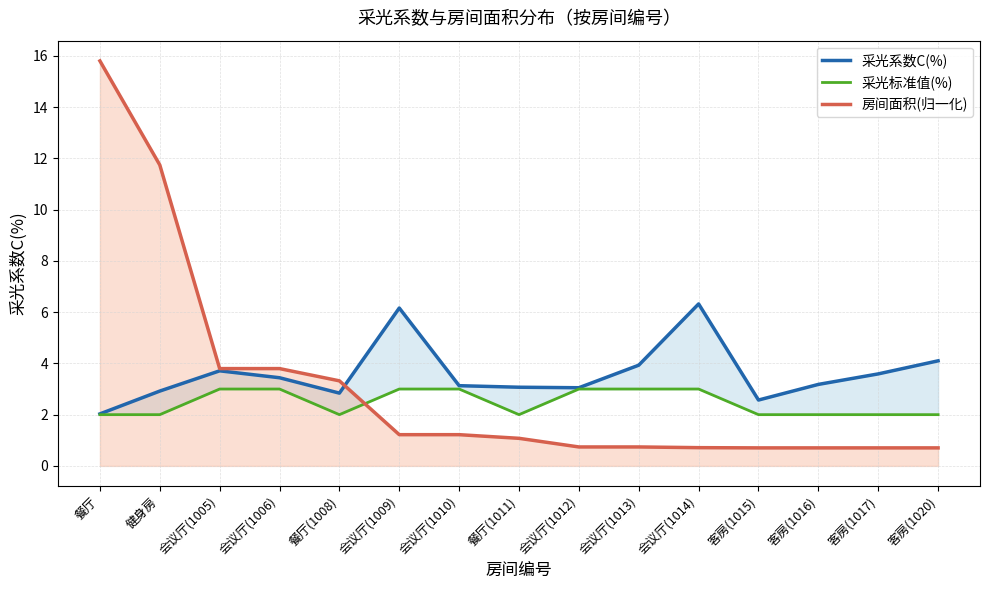

Reading left to right, what are all the values shown in this chart?

采光系数C(%): 餐厅=2.0	健身房=2.9	会议厅(1005)=3.7	会议厅(1006)=3.4	餐厅(1008)=2.8	会议厅(1009)=6.2	会议厅(1010)=3.1	餐厅(1011)=3.1	会议厅(1012)=3.0	会议厅(1013)=3.9	会议厅(1014)=6.3	客房(1015)=2.6	客房(1016)=3.2	客房(1017)=3.6	客房(1020)=4.1
采光标准值(%): 餐厅=2.0	健身房=2.0	会议厅(1005)=3.0	会议厅(1006)=3.0	餐厅(1008)=2.0	会议厅(1009)=3.0	会议厅(1010)=3.0	餐厅(1011)=2.0	会议厅(1012)=3.0	会议厅(1013)=3.0	会议厅(1014)=3.0	客房(1015)=2.0	客房(1016)=2.0	客房(1017)=2.0	客房(1020)=2.0
房间面积(归一化): 餐厅=15.8	健身房=11.7	会议厅(1005)=3.8	会议厅(1006)=3.8	餐厅(1008)=3.3	会议厅(1009)=1.2	会议厅(1010)=1.2	餐厅(1011)=1.1	会议厅(1012)=0.7	会议厅(1013)=0.7	会议厅(1014)=0.7	客房(1015)=0.7	客房(1016)=0.7	客房(1017)=0.7	客房(1020)=0.7